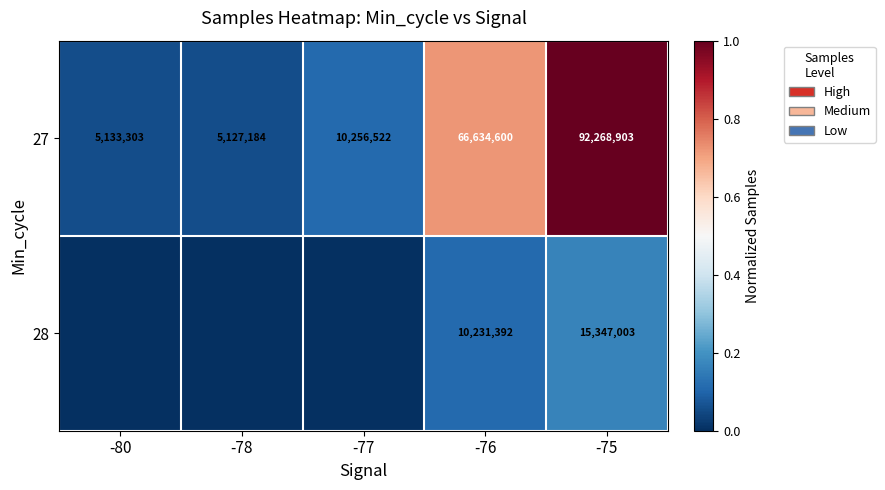

What is the average value of the 27 series?

35884102